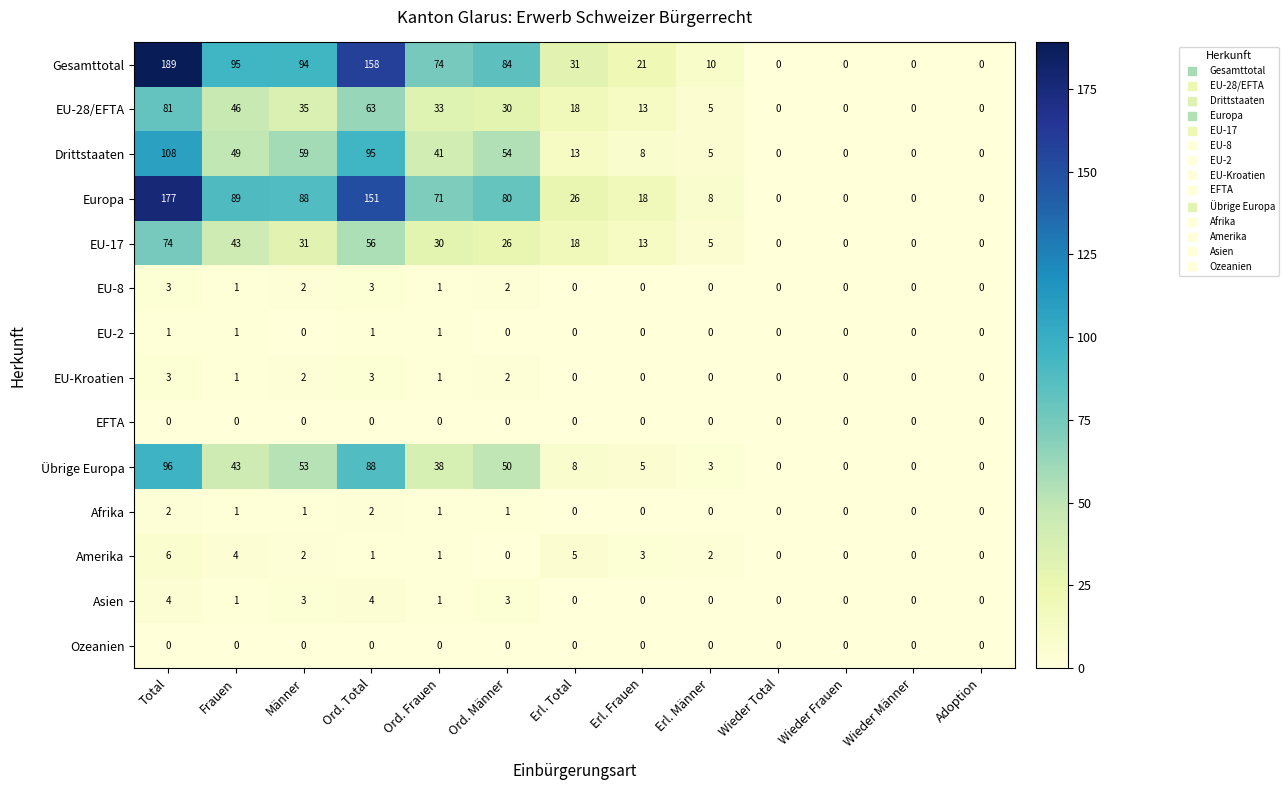

True or false: Drittstaaten has a value of 0 at Wieder Männer.

True